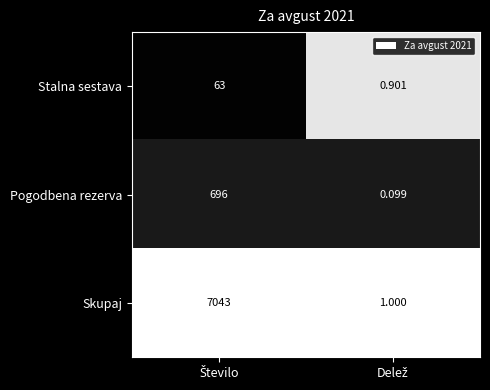

Which series has the largest total across all categories?

Skupaj